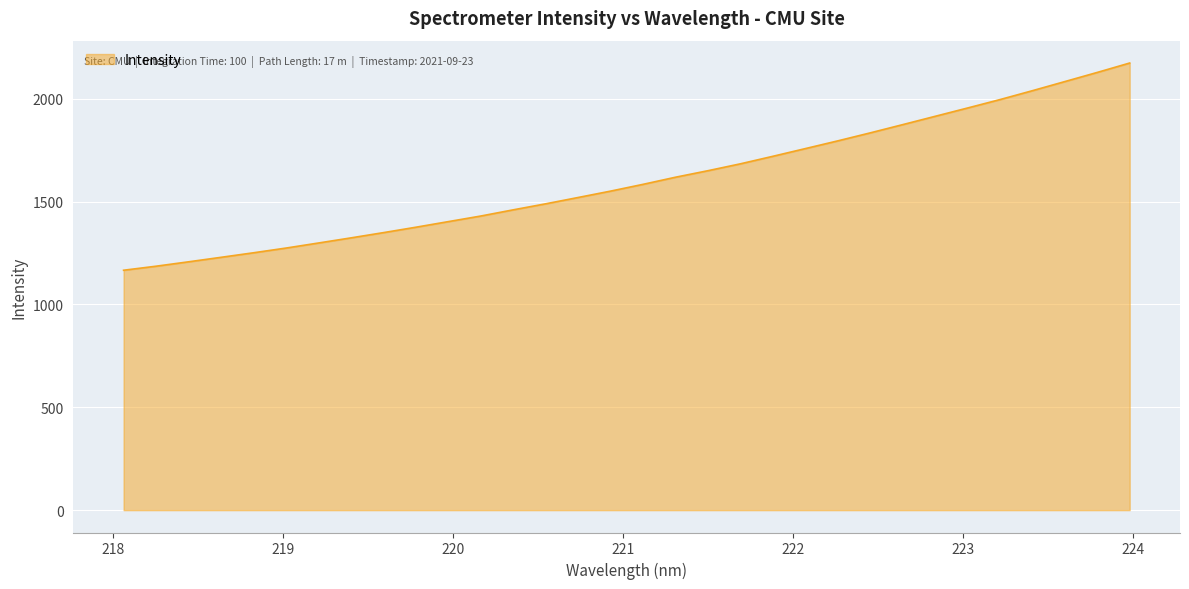

What is the smallest value displayed?

1166.2